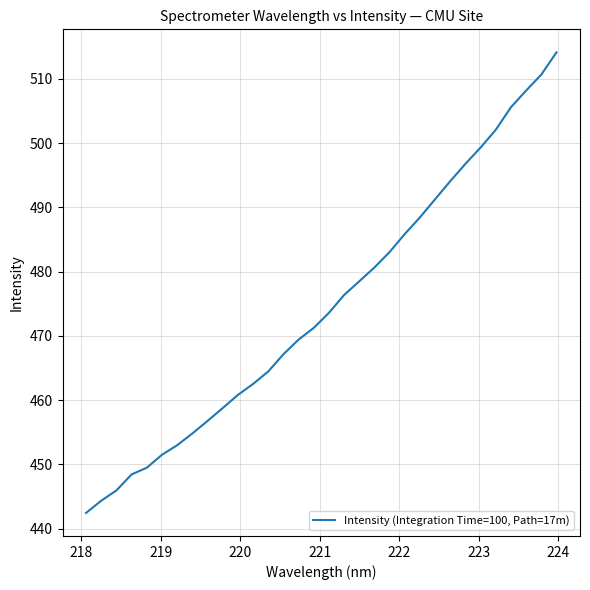

What is the difference between the maximum and minimum values?

71.7